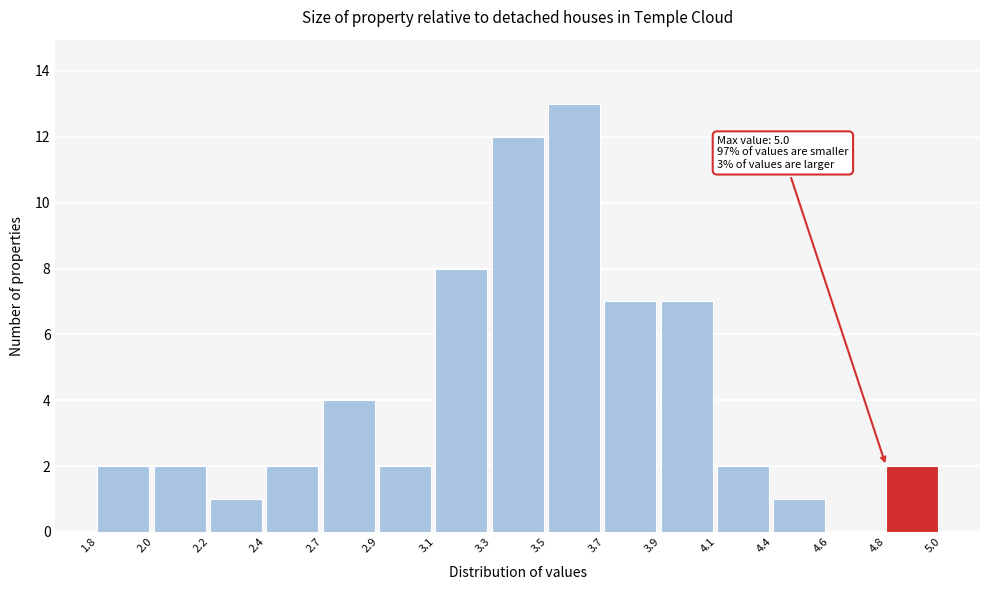

Reading left to right, extract all data points from this chart.

1.8=2	2.0=2	2.2=1	2.4=2	2.7=4	2.9=2	3.1=8	3.3=12	3.5=13	3.7=7	3.9=7	4.1=2	4.4=1	4.6=0	4.8=2